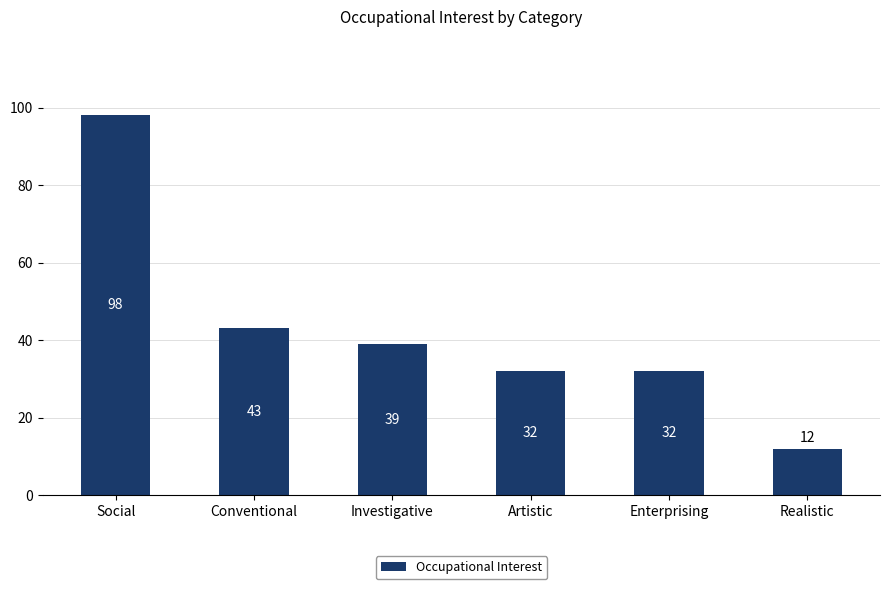

What is the label of the 3rd bar from the left?

Investigative